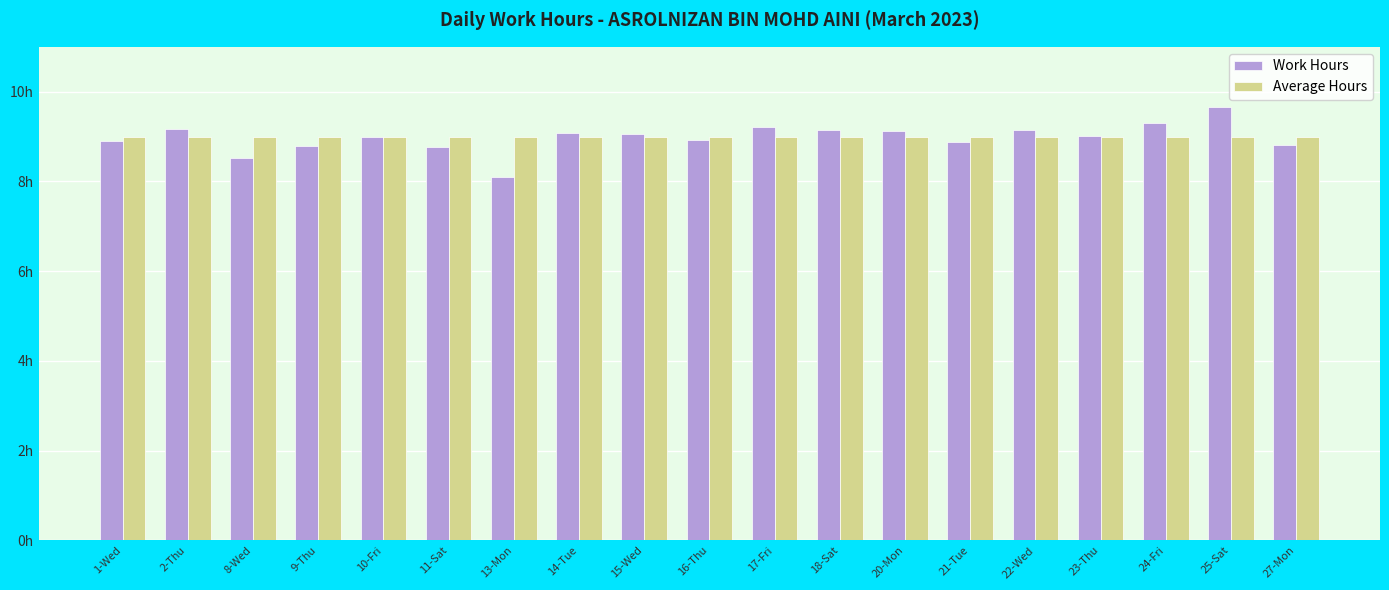

What position from the right is 14-Tue?

12